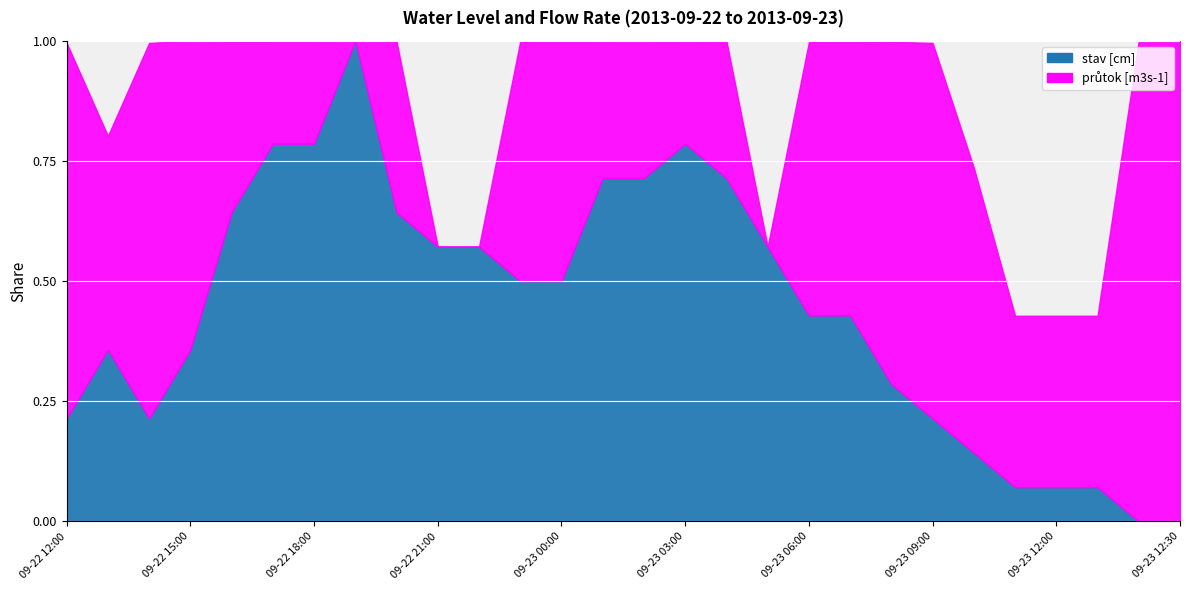

The value of průtok [m3s-1] at 2013-09-23 08:00 is 41404. True or false?

True